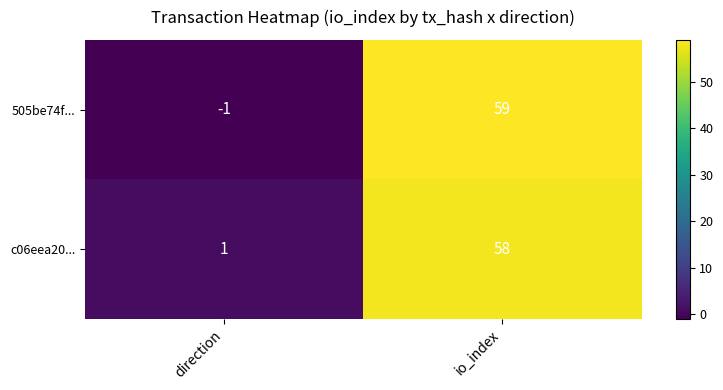

What is the approximate value of c06eea20... at io_index?

58